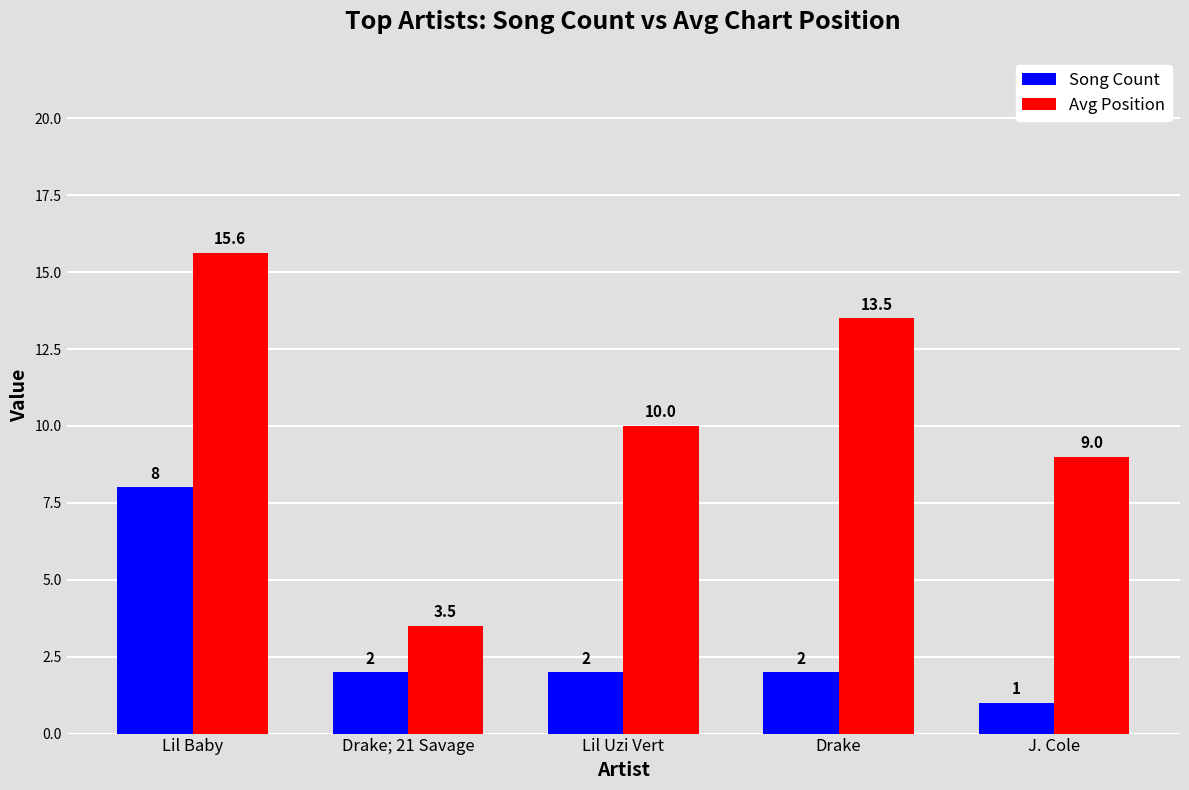

Are the bars grouped side by side (vs. stacked)?

Yes